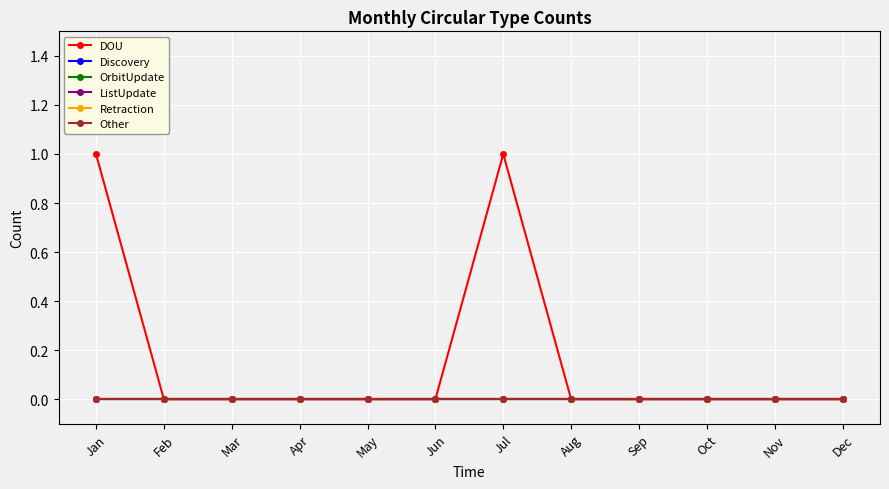

At which label is DOU closest to 0?

Feb